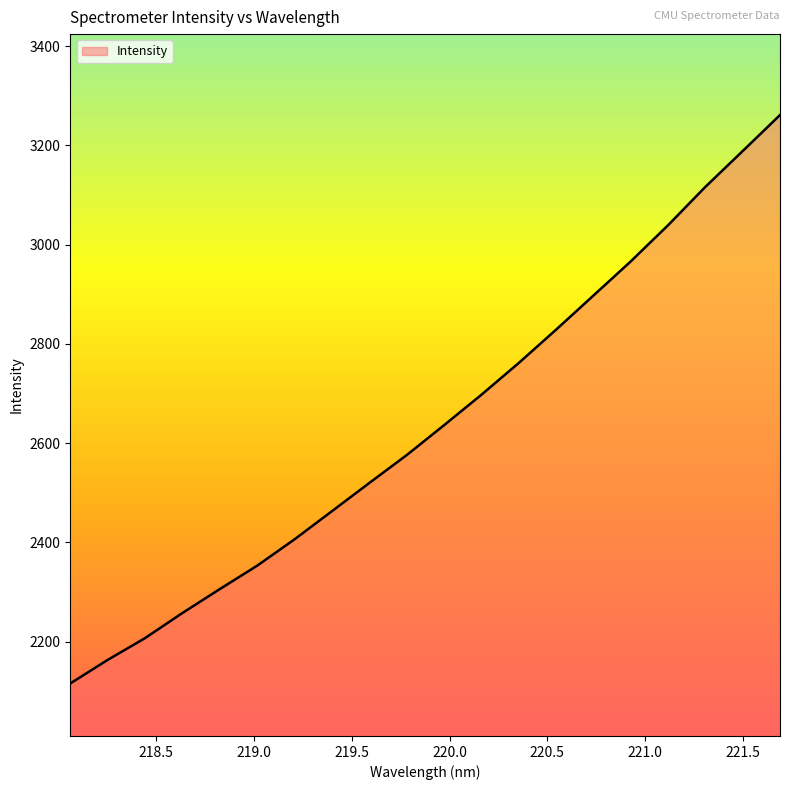

What is the minimum value shown in the chart?

2115.7